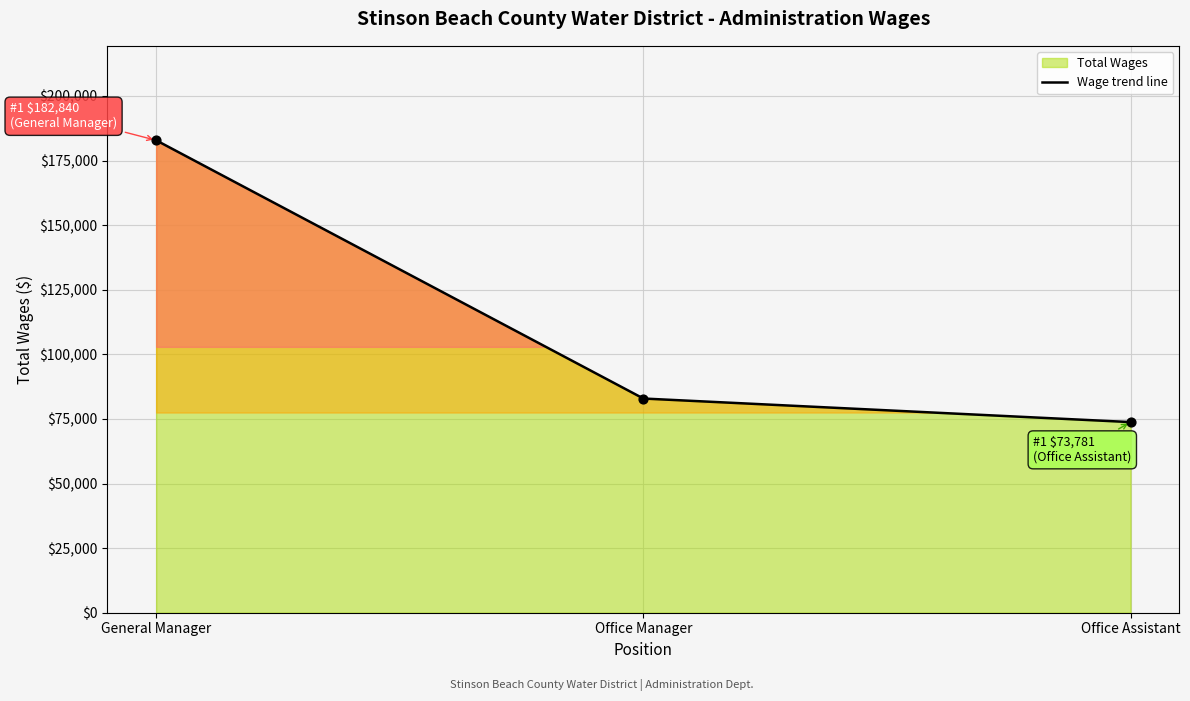

Which has a higher value, Office Manager or Office Assistant?

Office Manager